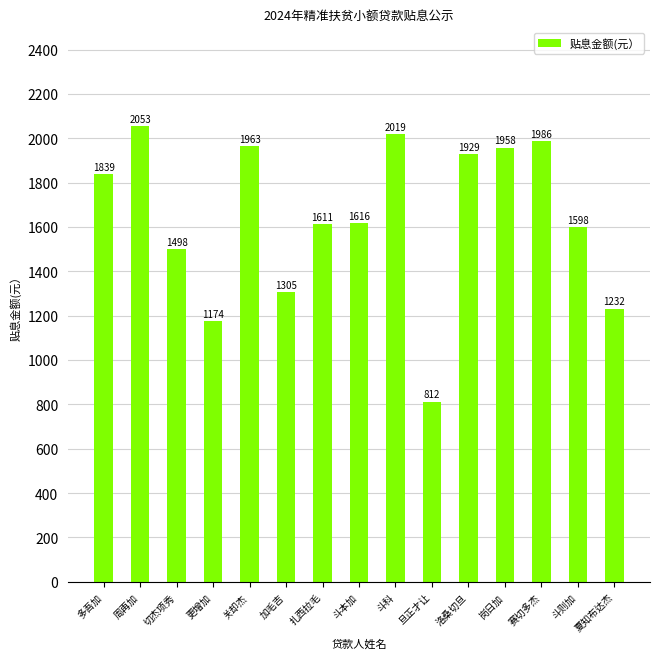

Which has a higher value, 关却杰 or 岗日加?

关却杰